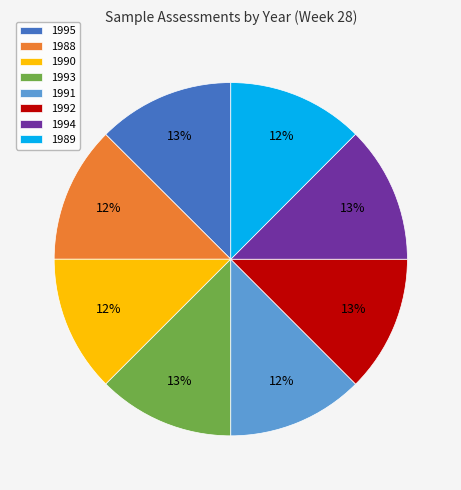

What percentage is the 1994 slice, to the nearest percent?

13%